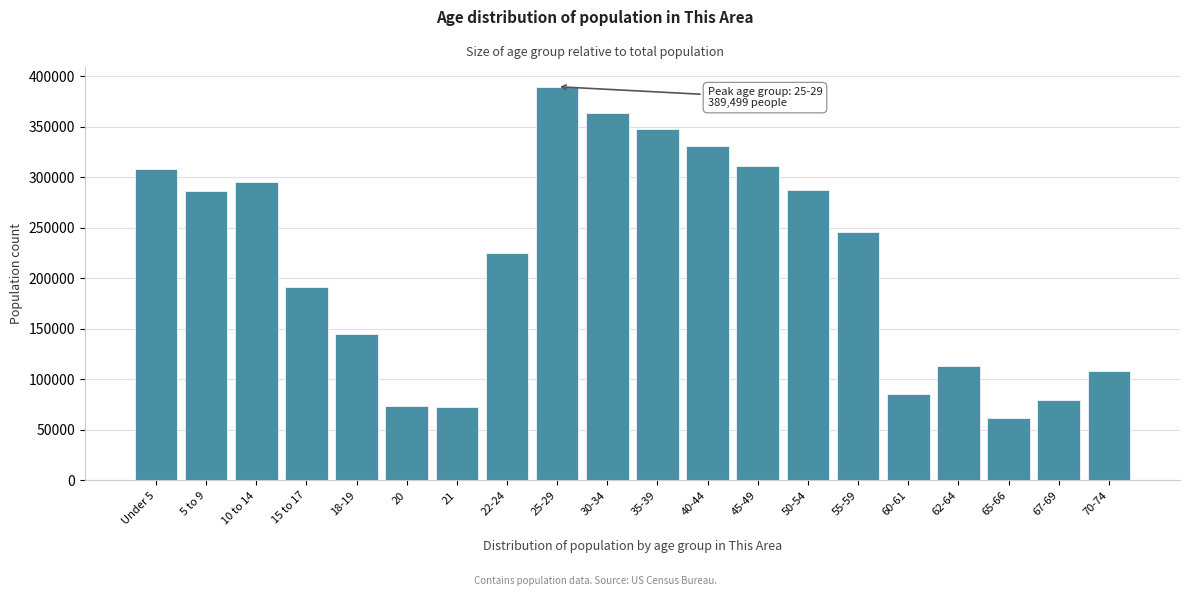

What is the value of the 14th bar from the left?

287541